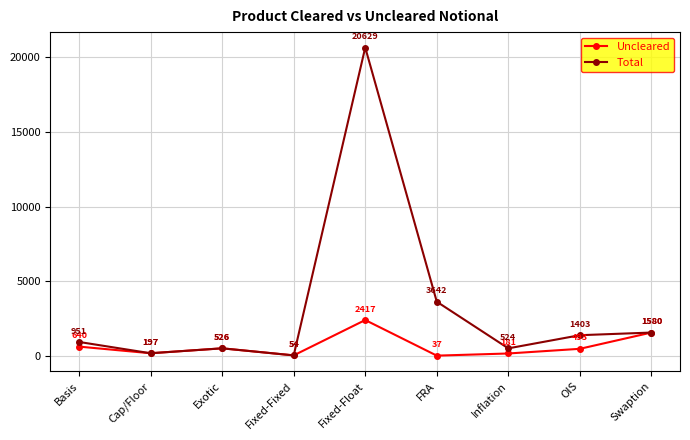

List the labels in order of Uncleared value, largest first.

Fixed-Float, Swaption, Basis, Exotic, OIS, Cap/Floor, Inflation, Fixed-Fixed, FRA